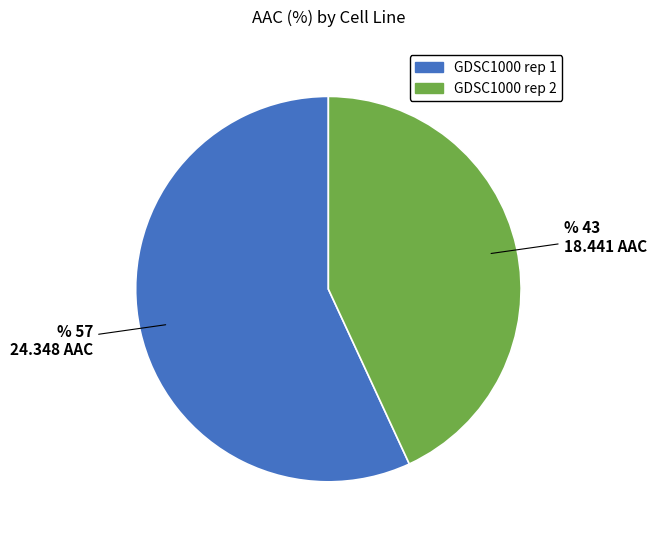

The GDSC1000 rep 1 slice represents 57% of the pie. True or false?

True